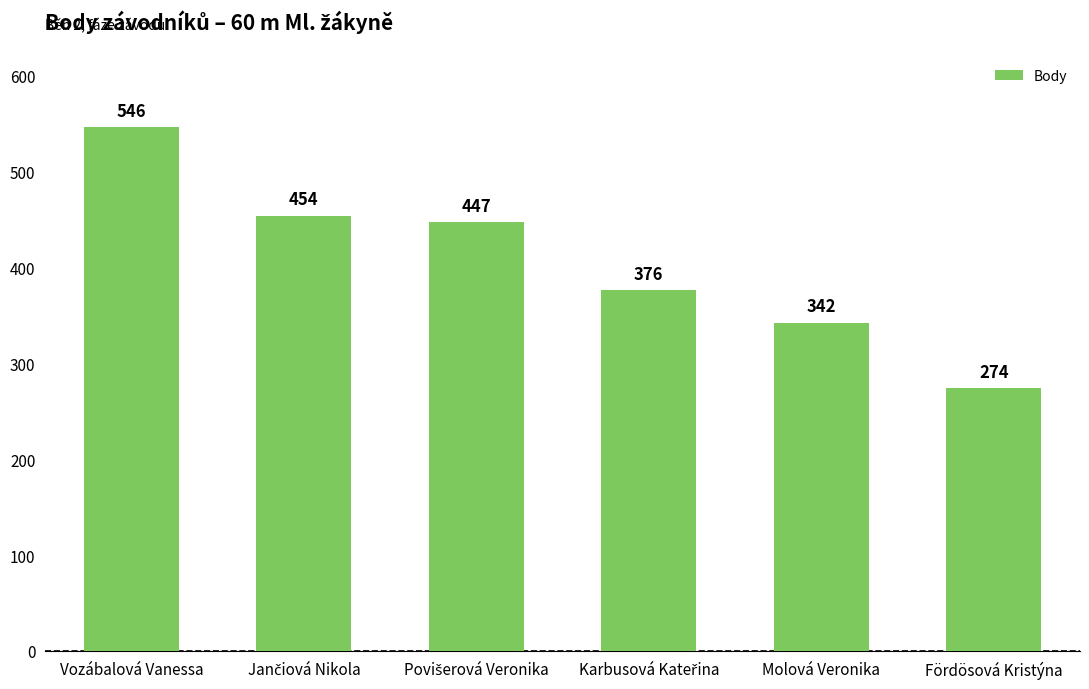

Is it true that the value at Molová Veronika is 126?

False